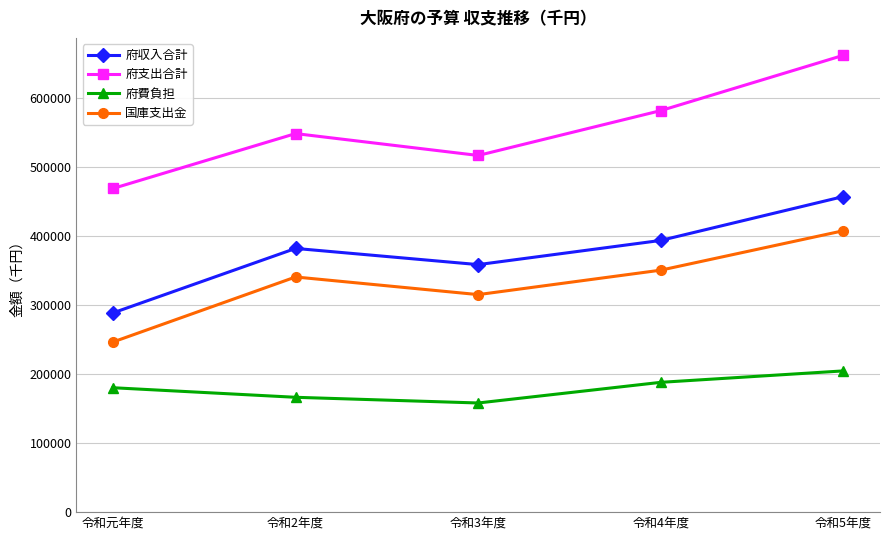

In 府収入合計, how many points are lower than both neighbors (excluding endpoints)?

1